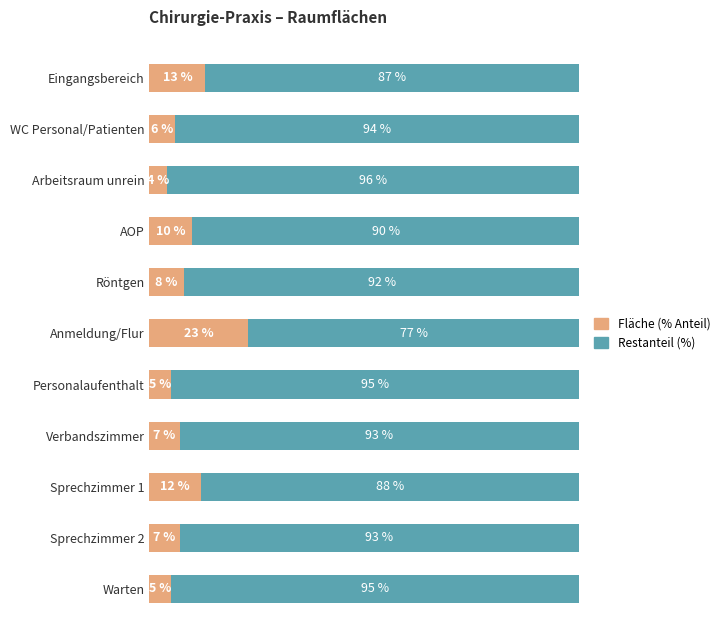

Which category has the lowest value in the Fläche (% Anteil) series?

Arbeitsraum unrein